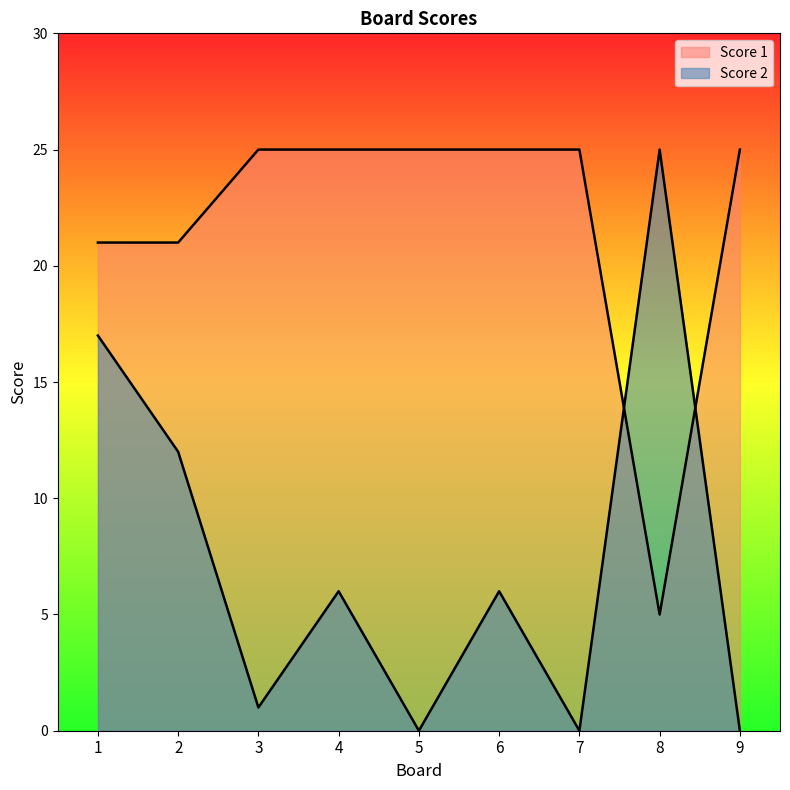

How many values in the Score 1 series are below 25?

3